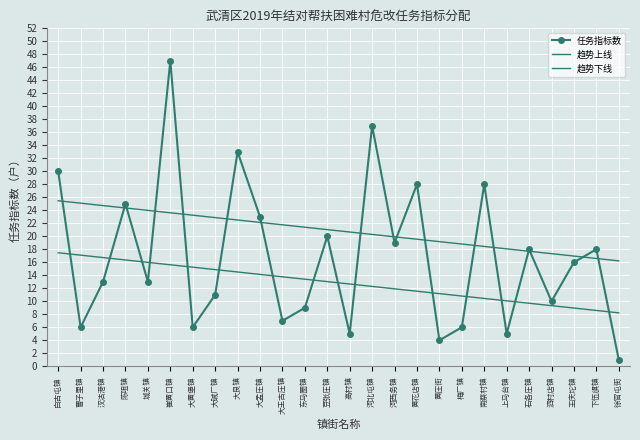

How many values in the 任务指标数 series exceed 16?

12